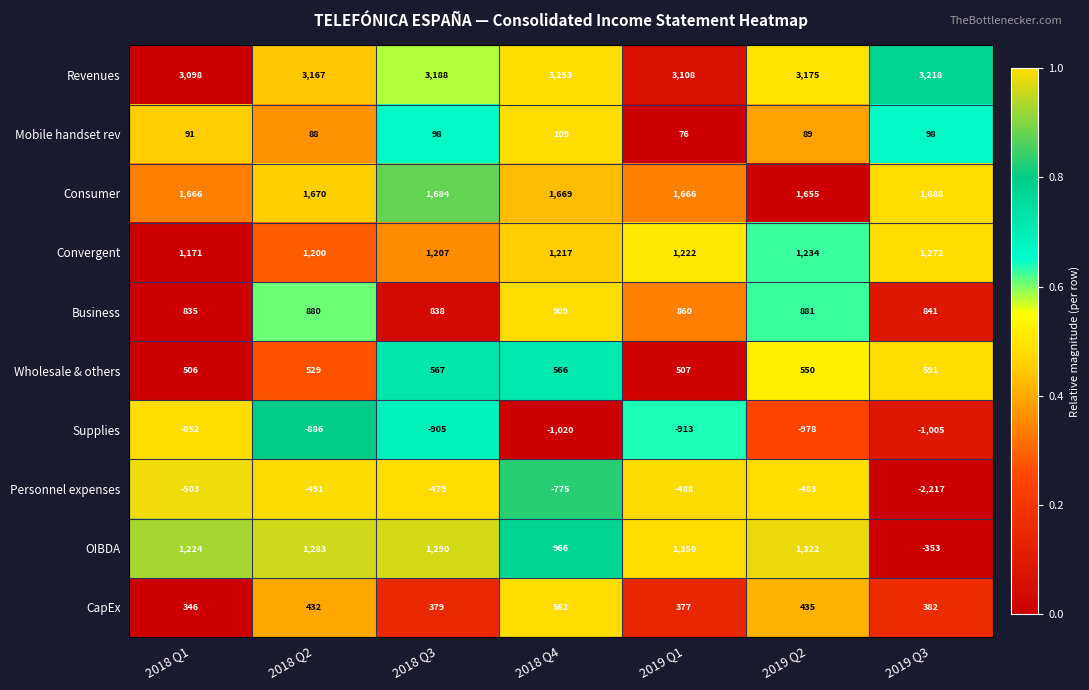

Rank the series at 2018 Q2 from lowest to highest value.

Supplies, Personnel expenses, Mobile handset rev, CapEx, Wholesale & others, Business, Convergent, OIBDA, Consumer, Revenues